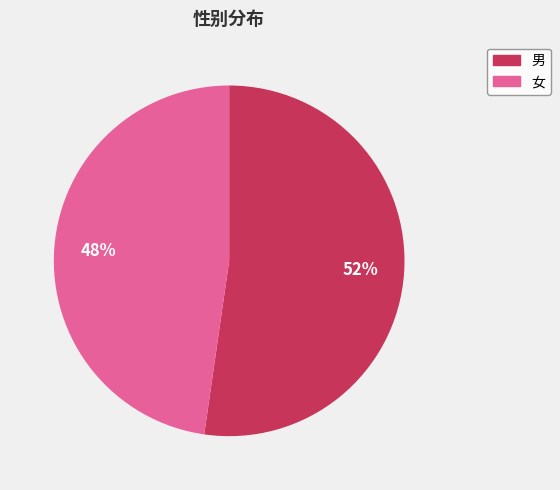

Between 女 and 男, which is larger?

男